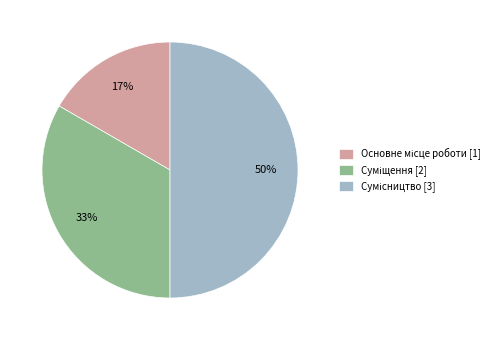

To the nearest percent, what is the difference between the largest and smallest slice percentages?

33%